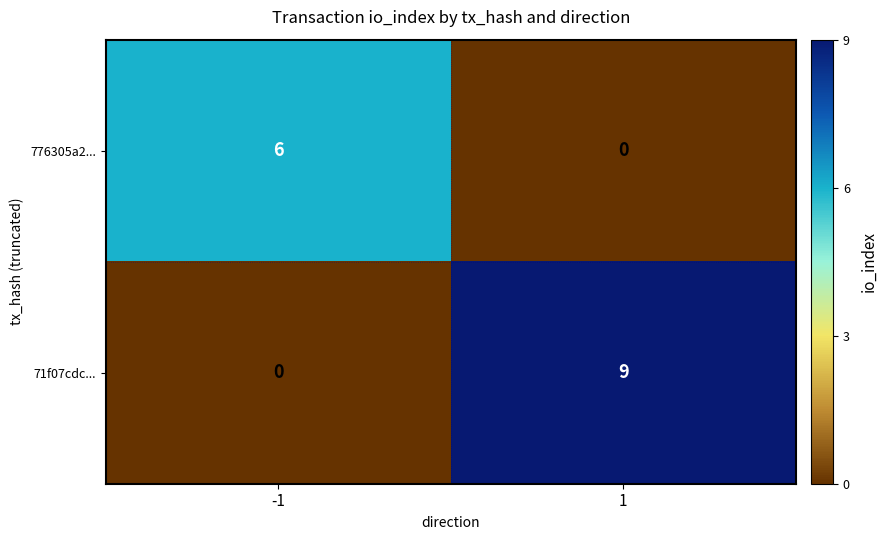

What is the sum of the 71f07cdc... values at 1 and -1?

9